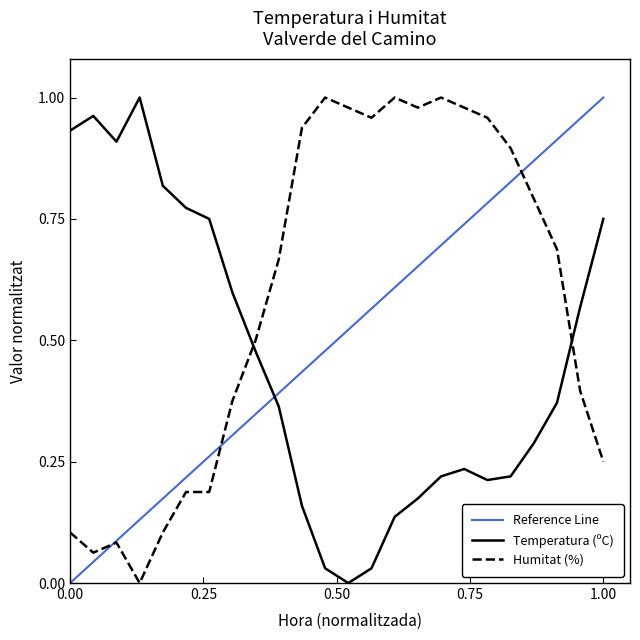

Which series has the widest spread of values?

Temperatura (ºC)